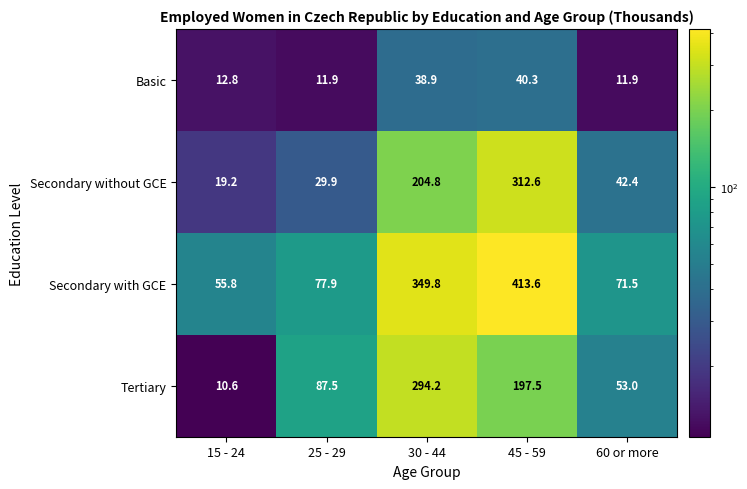

Where does the Secondary without GCE series first go above 42?

30 - 44